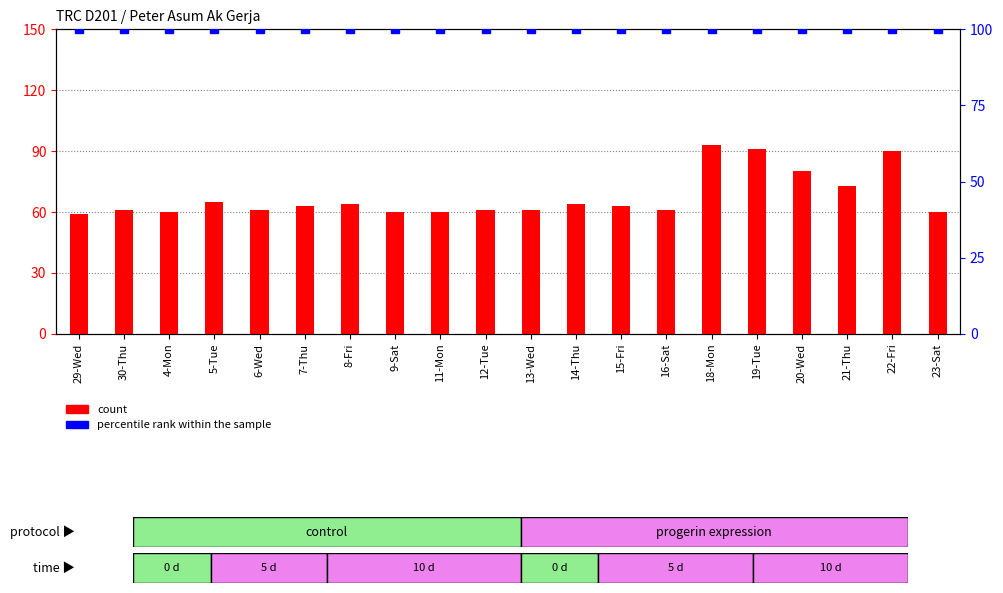

Which has a higher value, 20-Wed or 9-Sat?

20-Wed